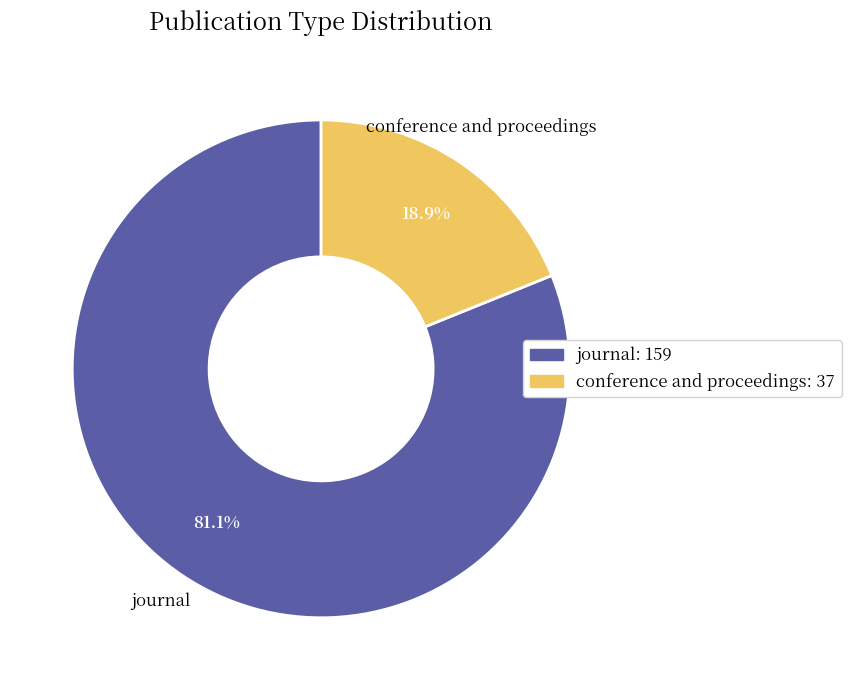

How many segments does this pie chart have?

2